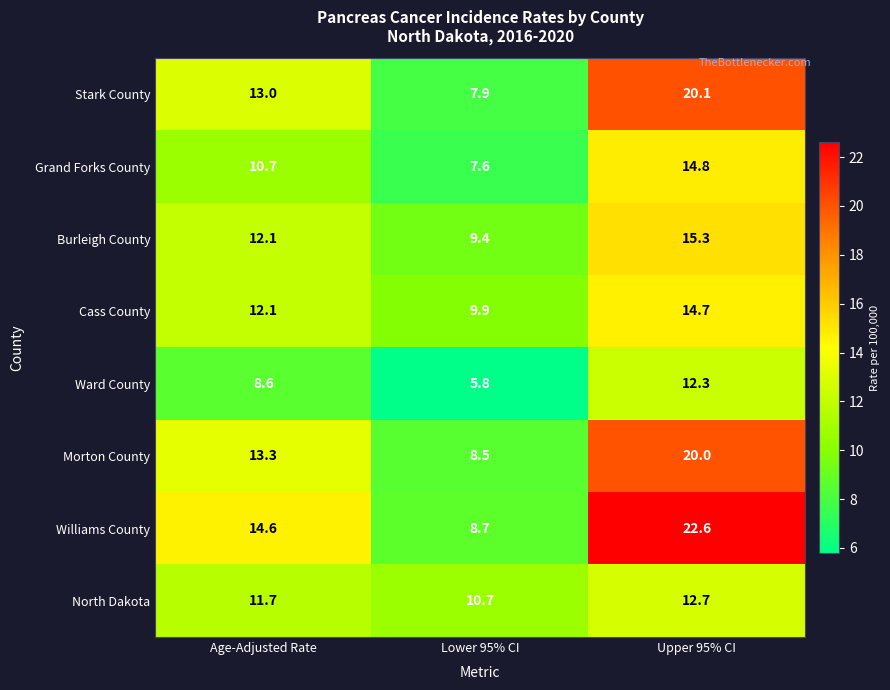

What is the smallest value displayed?

5.8